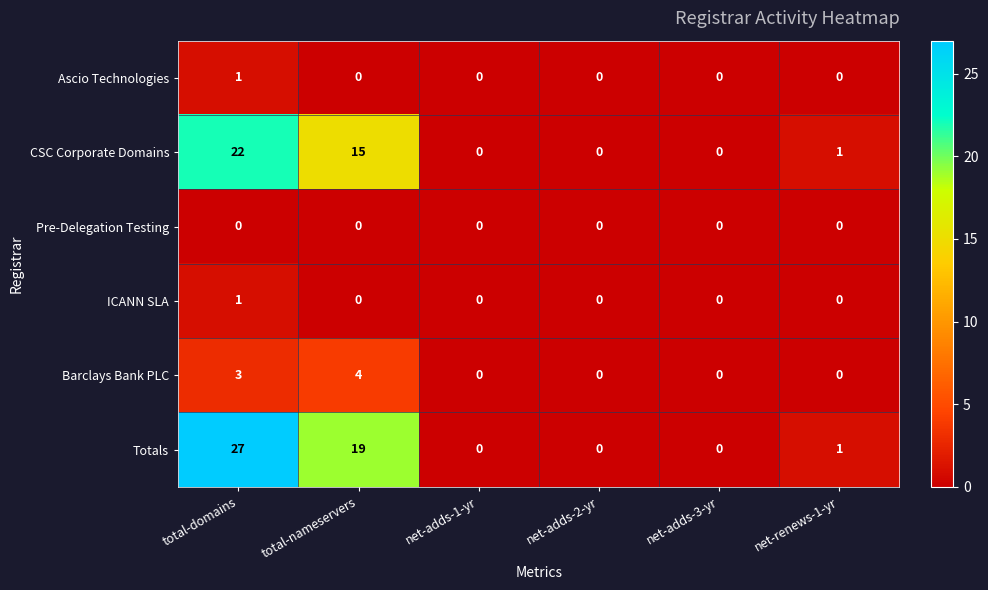

True or false: CSC Corporate Domains has a value of 5 at total-nameservers.

False